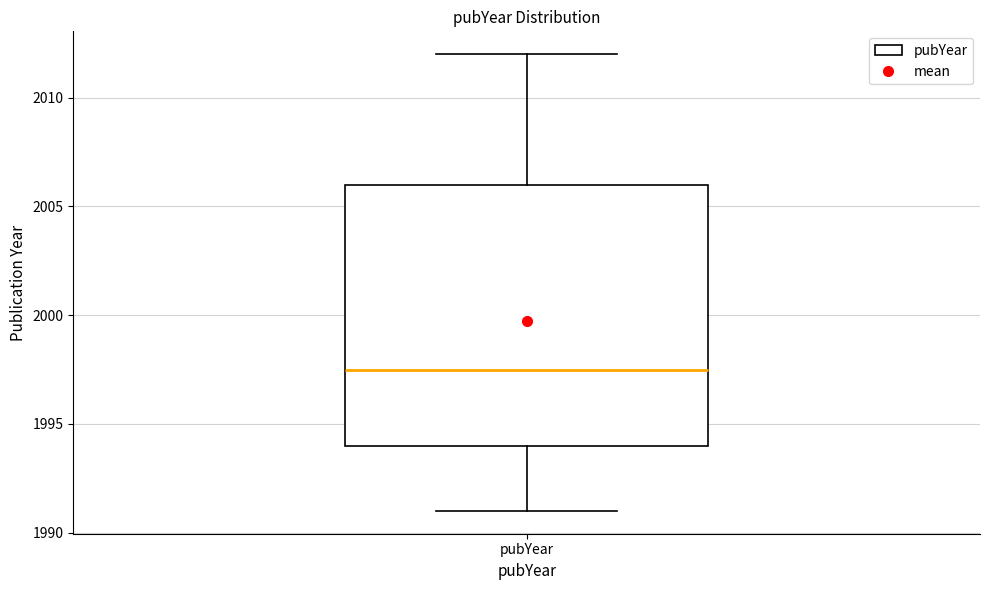

Read this box plot against the y-axis: the position of the median line, the range covered by the box, and the ends of both whiskers. The values are not printed on the chart, so give them approximately, as read against the axis.

median 1997.5, box 1994.0 to 2006.0, whiskers 1991.0 to 2012.0